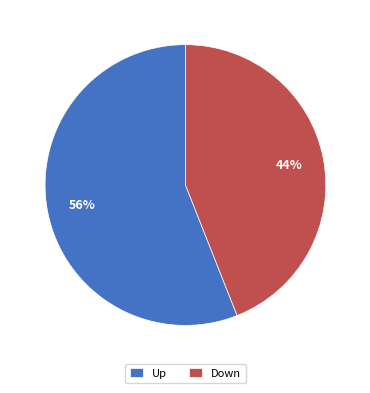

Does any single category account for the majority?

Yes